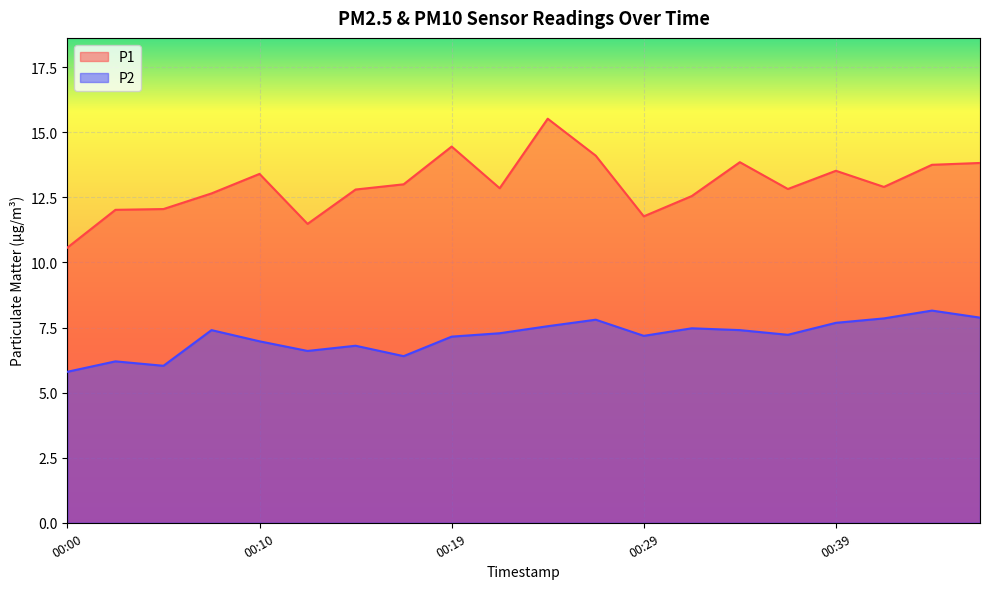

Rank the series by their average value, from lowest to highest.

P2, P1